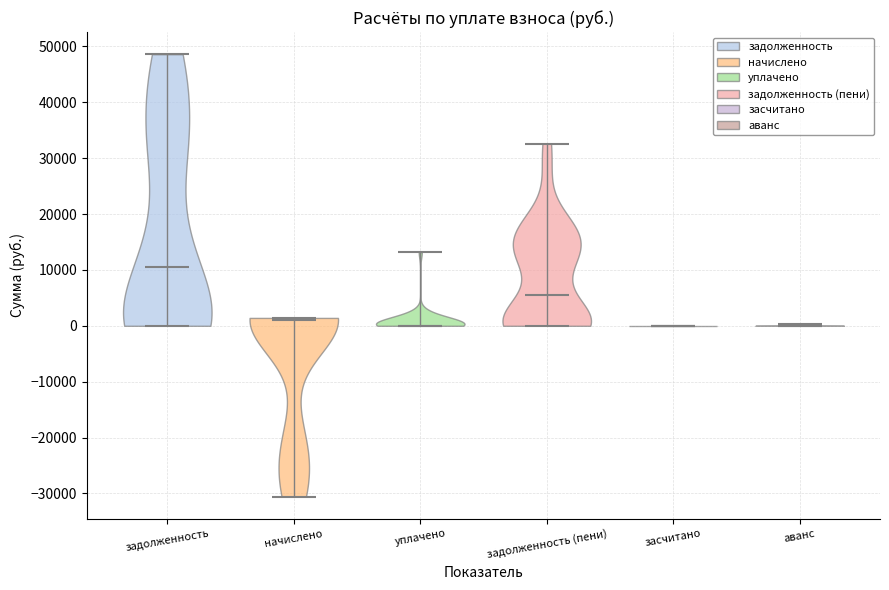

What is the lowest point the violin for уплачено reaches on the y-axis? The values are not printed on the chart, so give them approximately, as read against the axis.

0